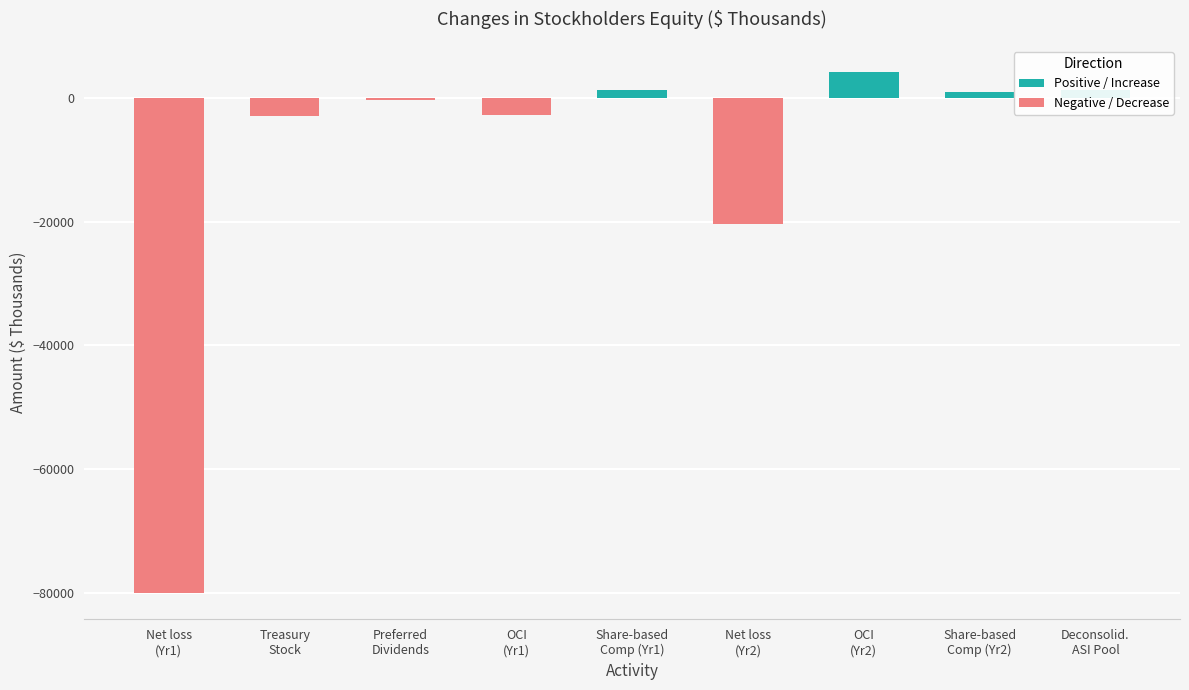

Reading left to right, extract all data points from this chart.

Positive / Increase: 0	0	0	0	1201	0	4160	872	1234
Negative / Decrease: -80012	-3000	-333	-2794	0	-20426	0	0	0